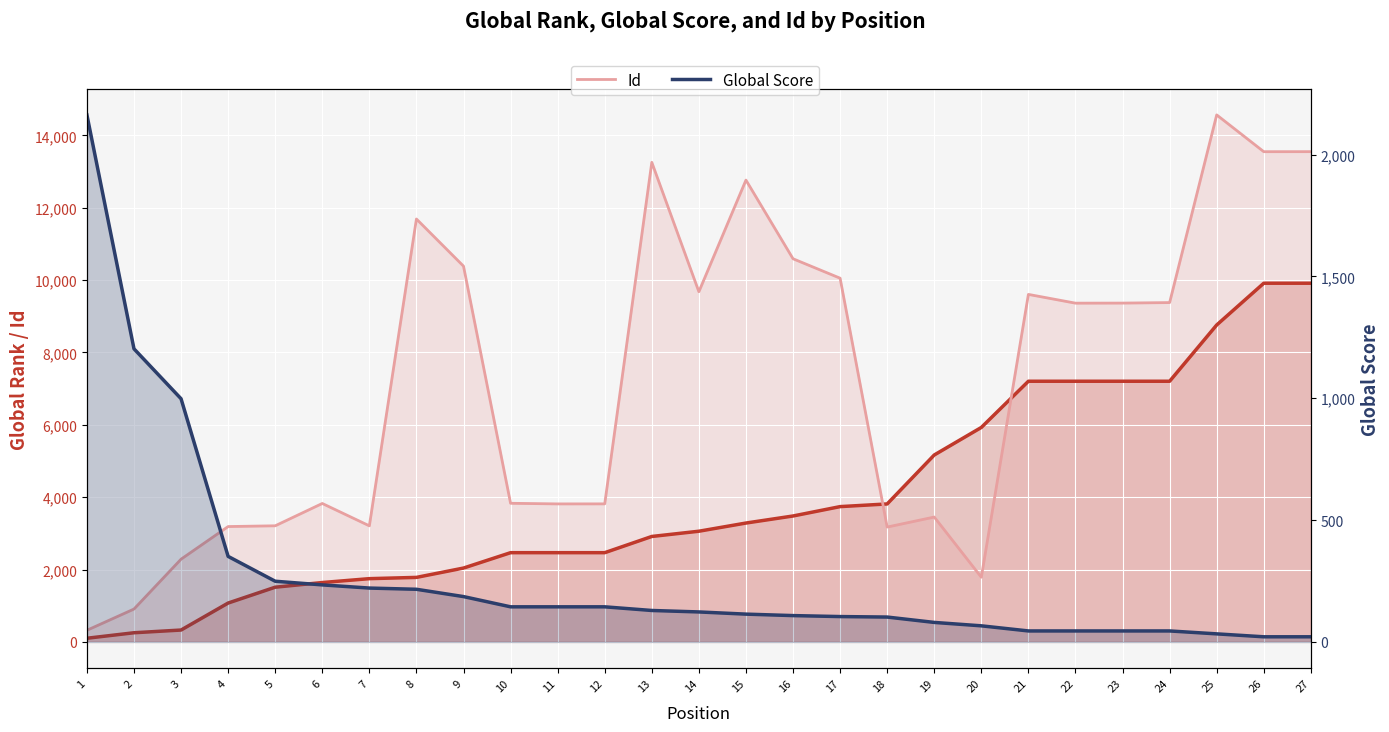

Where does the Id series first go above 9362?

8